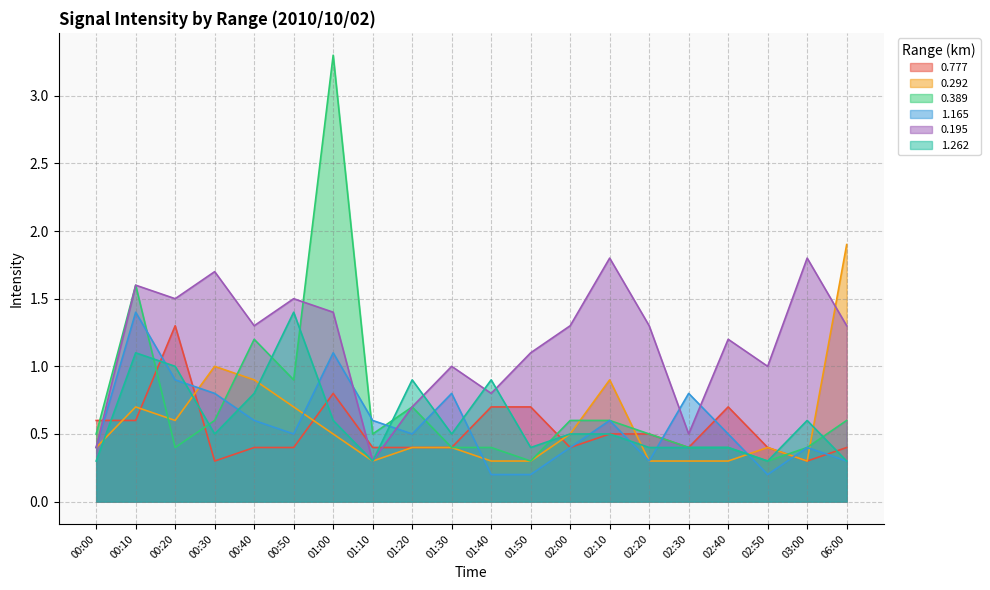

What is the label of the 4th point from the right?

02:40